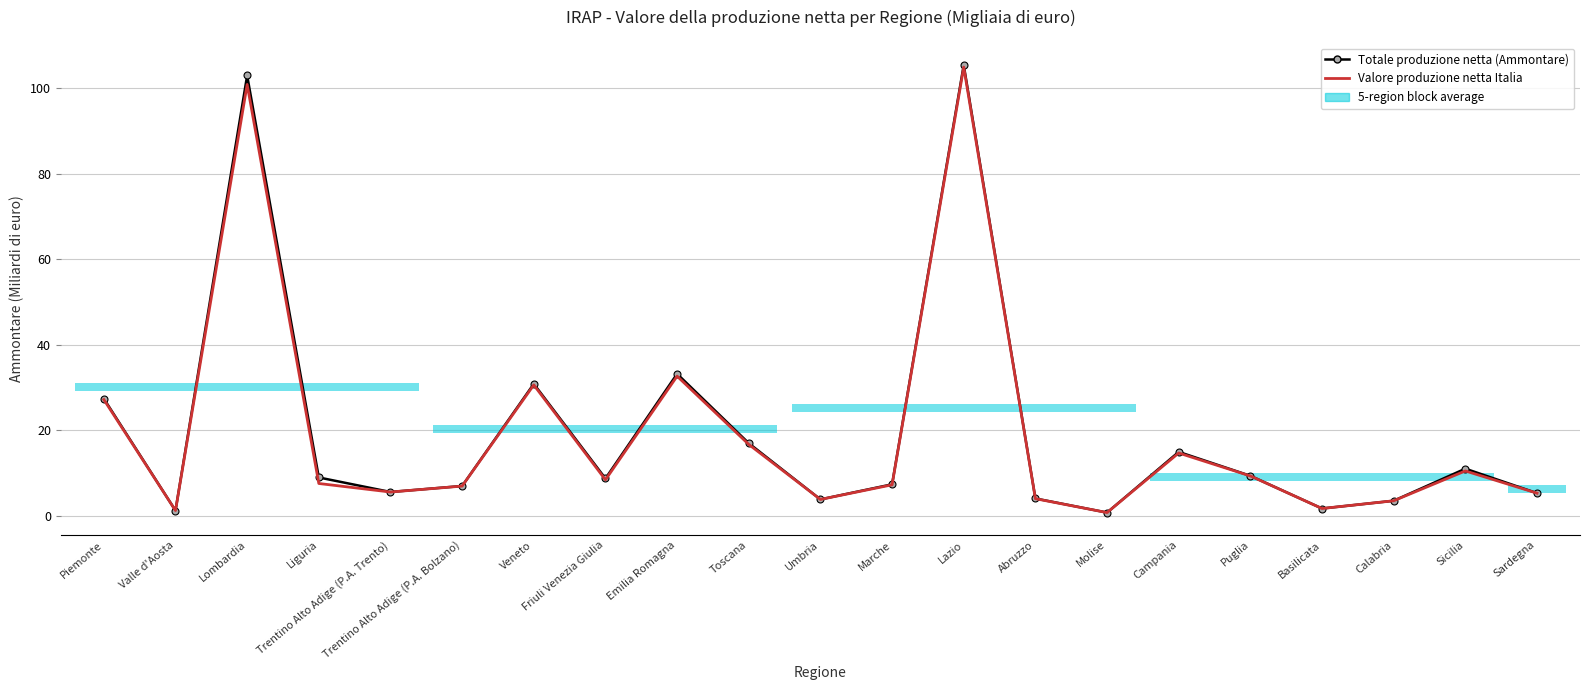

What is the label of the 20th point from the right?

Valle d'Aosta